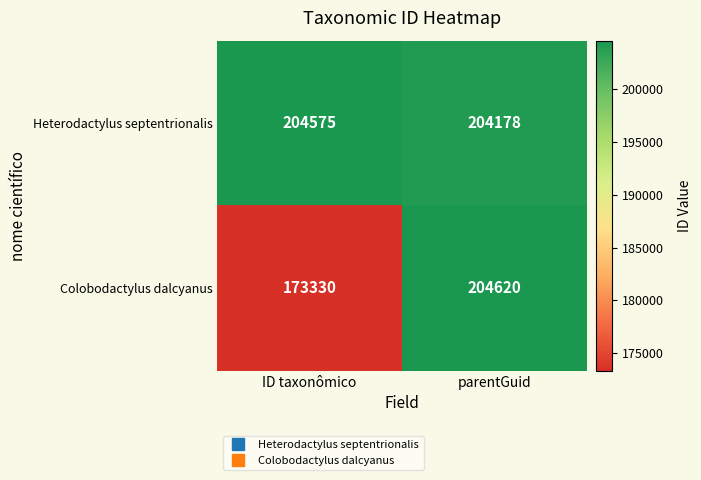

List the series in order of their peak value, lowest first.

Heterodactylus septentrionalis, Colobodactylus dalcyanus